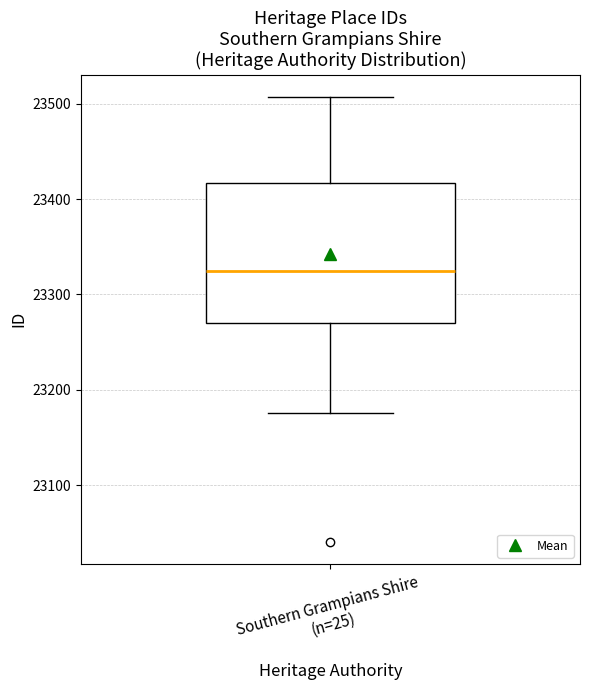

Transcribe this box plot: give where the median line is, the range the box spans, and where the two whiskers end, as read against the y-axis. The values are not printed on the chart, so give them approximately, as read against the axis.

median 23330, box 23270 to 23420, whiskers 23180 to 23510